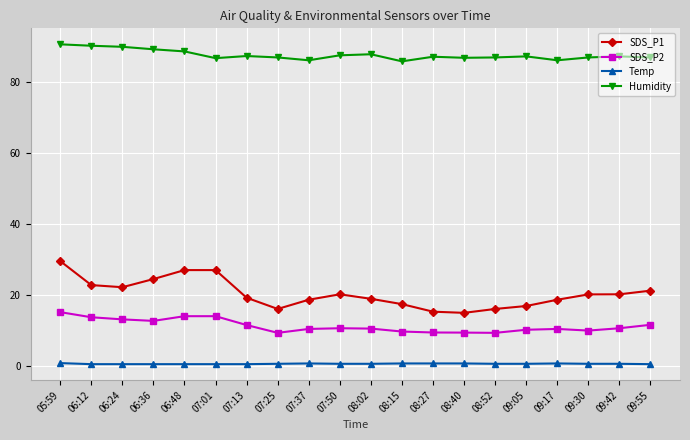

Is it true that Temp equals 0.4 at 06:36?

True